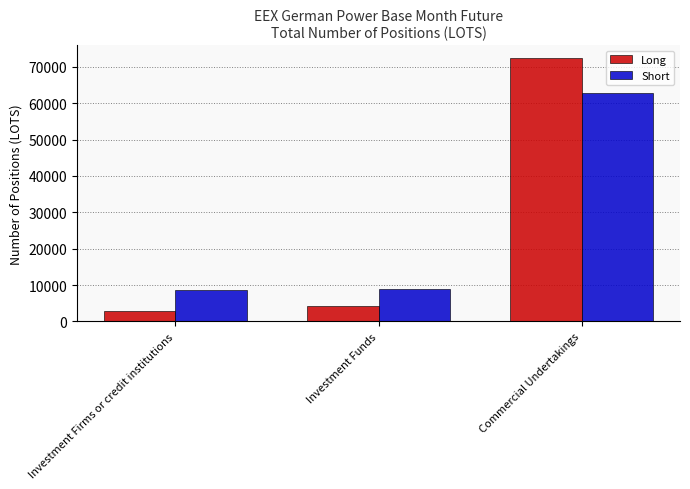

Does the chart contain any negative values?

No